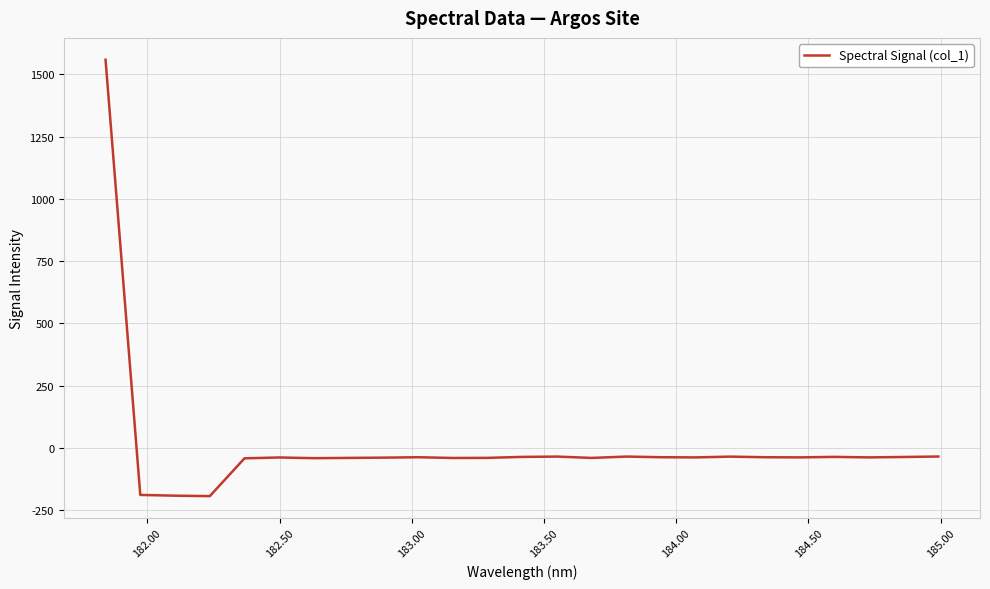

What is the smallest value displayed?

-193.6